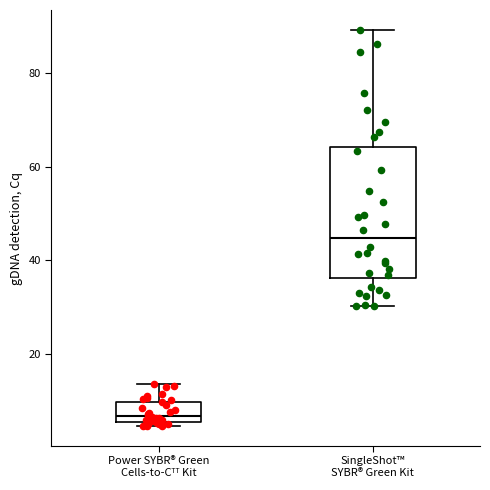

Where does the median line of the box for SingleShot™ SYBR® Green Kit sit on the y-axis? The values are not printed on the chart, so give them approximately, as read against the axis.

44